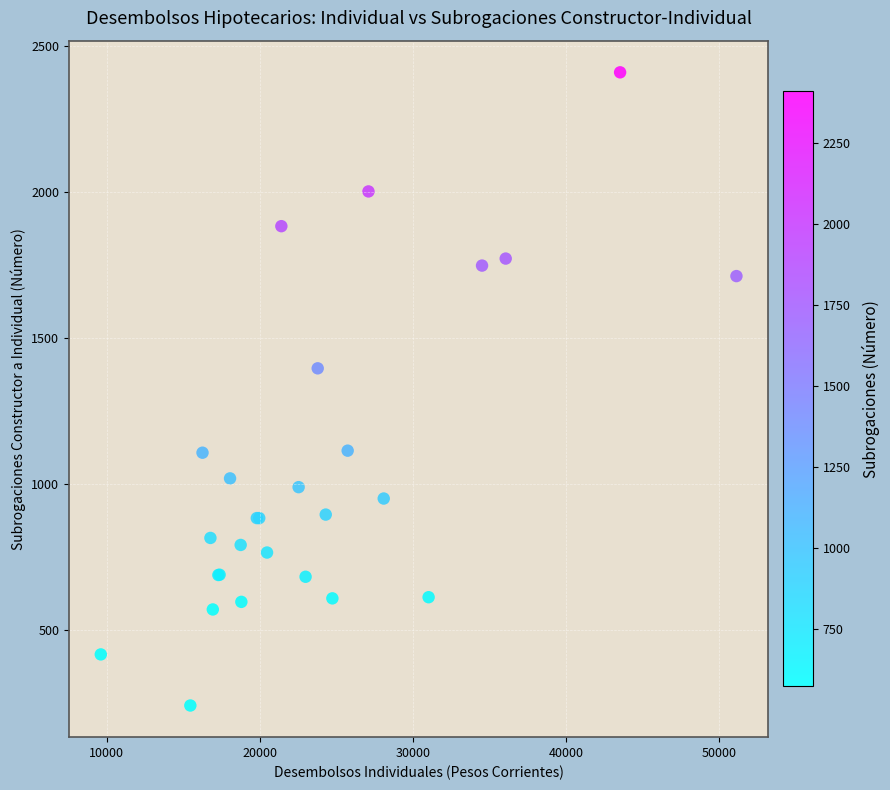

What Y value in the scatter plot is closest to 1326?

1397